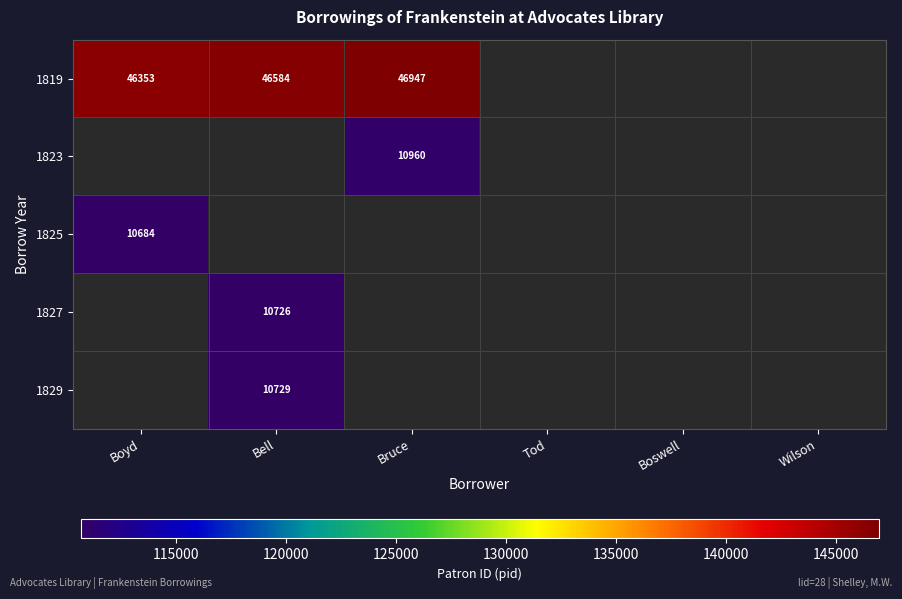

Is it true that 1819 equals 29139 at Bruce?

False